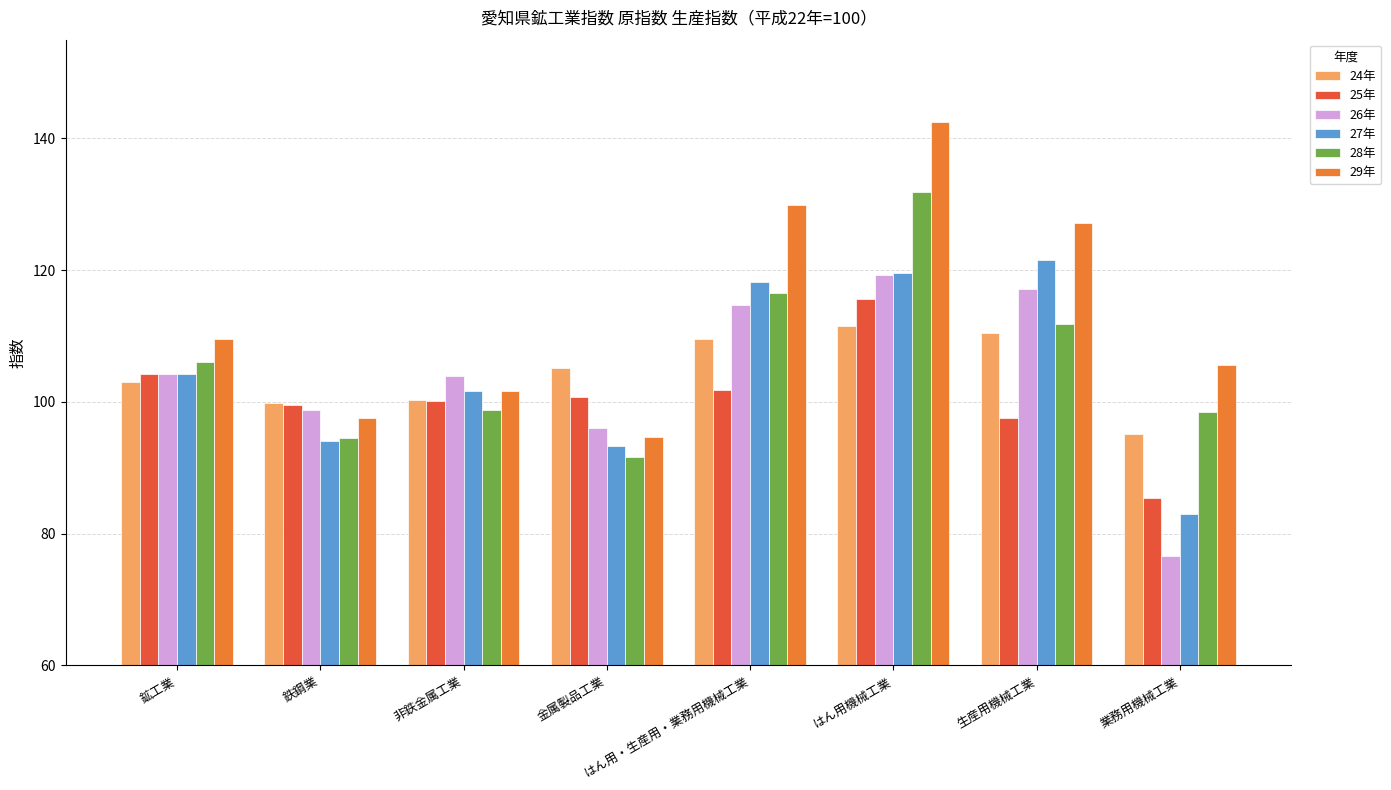

The 25年 series shows 100.8 at 金属製品工業. True or false?

True